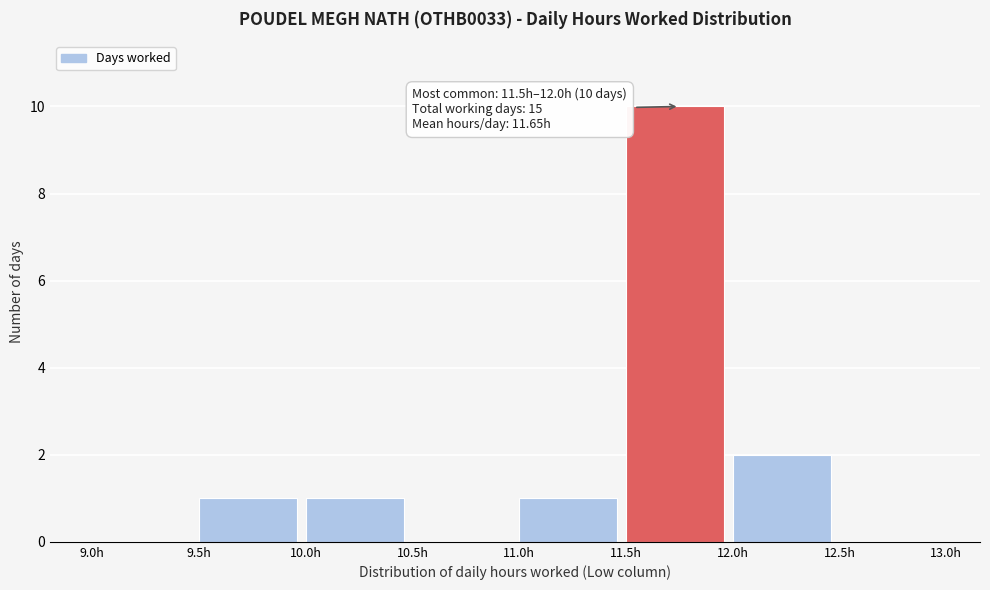

Over which range of the x-axis is the bar tallest?

11.5 to 12.0